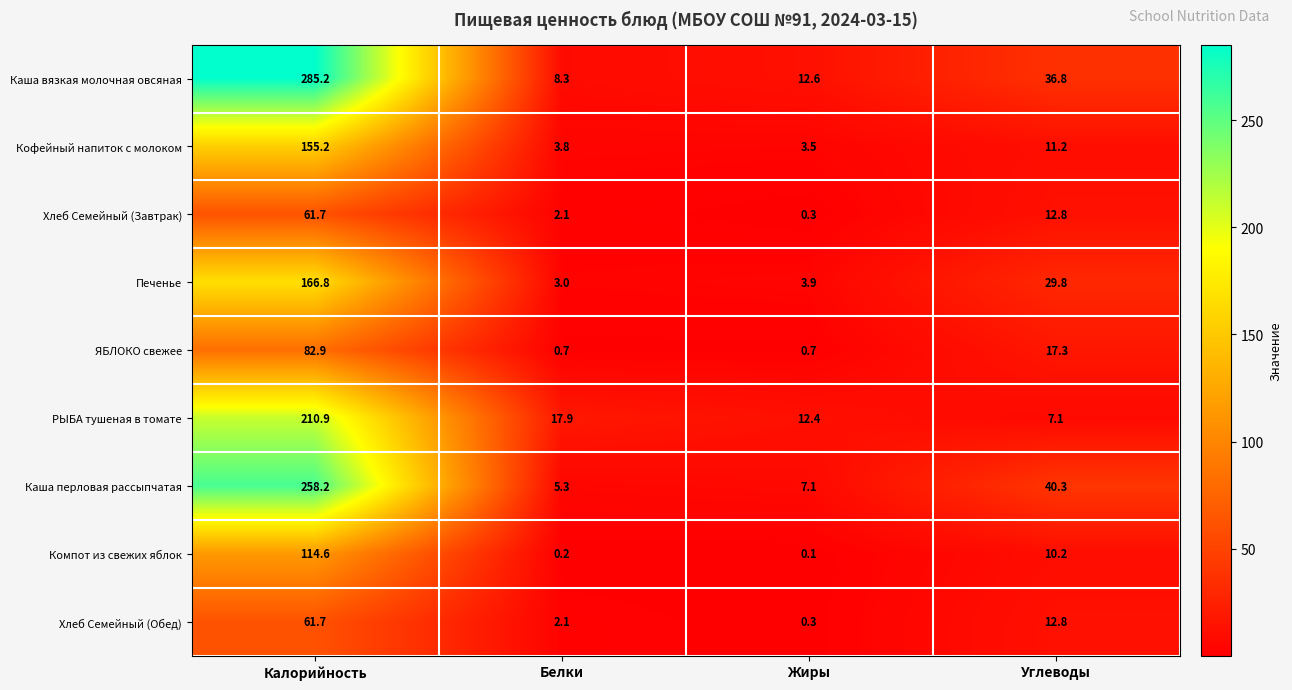

What is the highest value of the Компот из свежих яблок series?

114.6